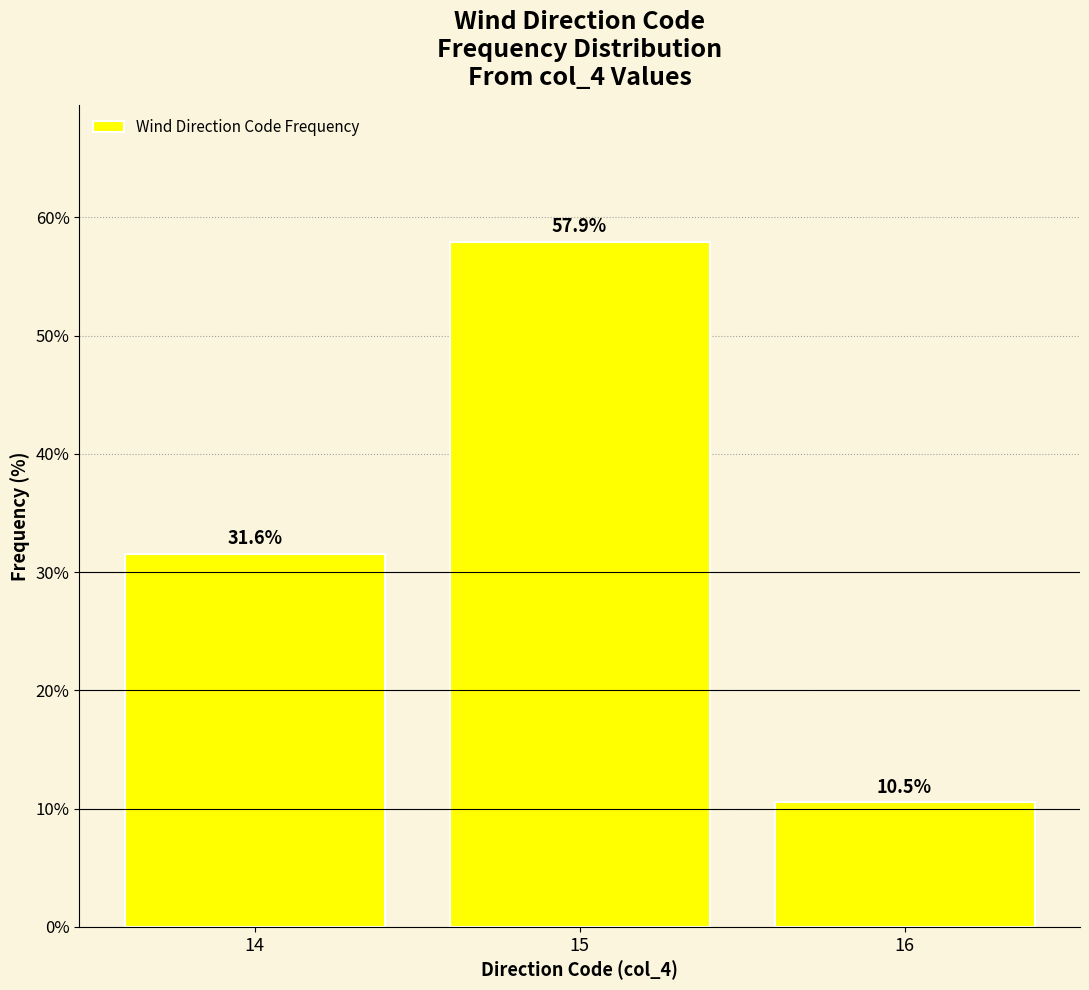

At which label is the value closest to 34?

14